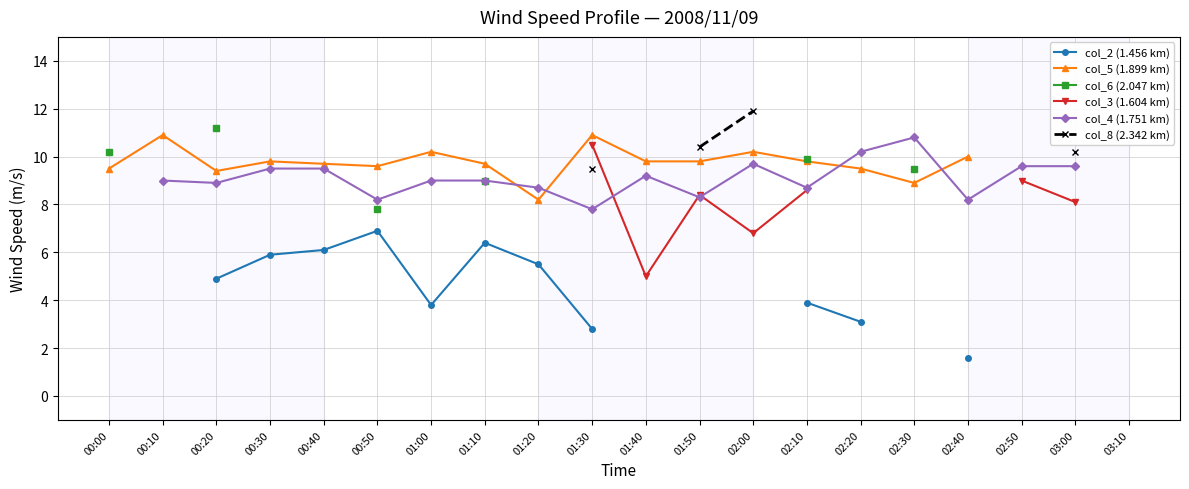

Does the chart have visible grid lines?

Yes